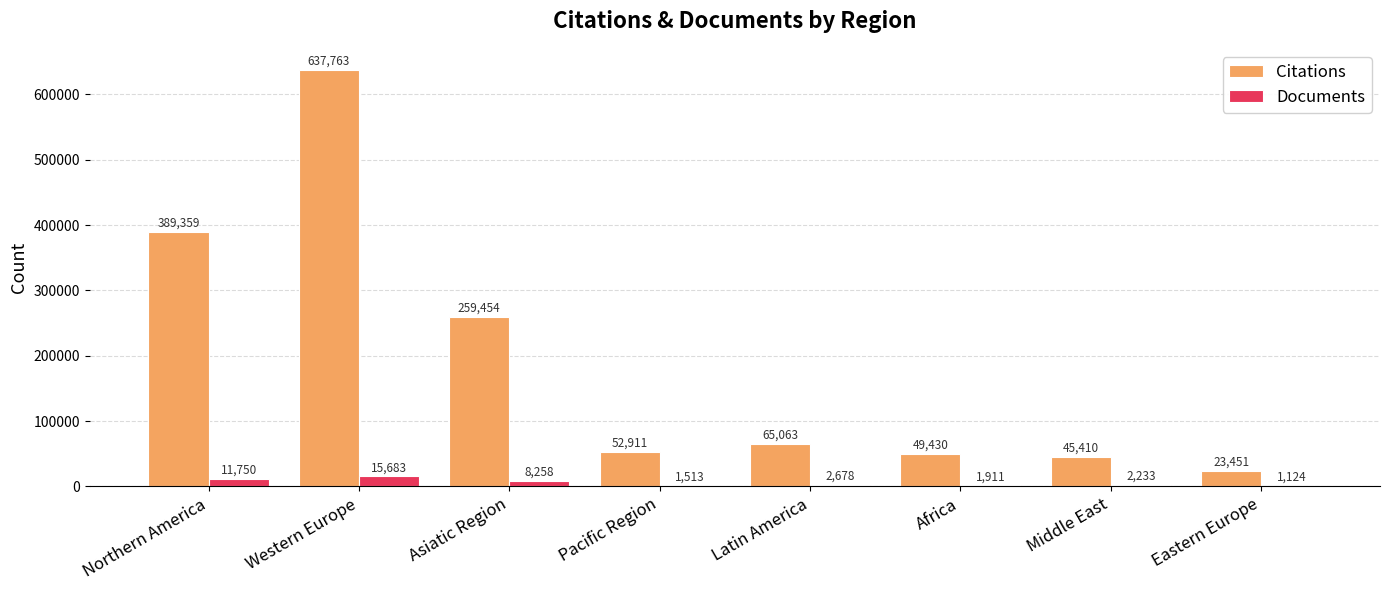

What is the total value across all series at Western Europe?

653446